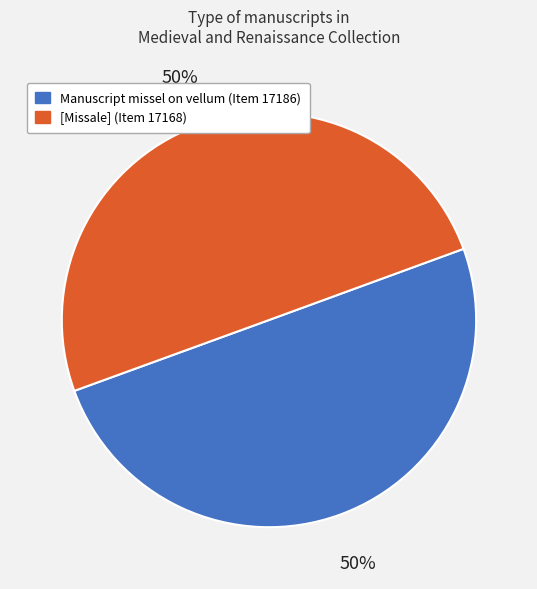

True or false: Manuscript missel on vellum (Item 17186) accounts for 50% of the total.

True